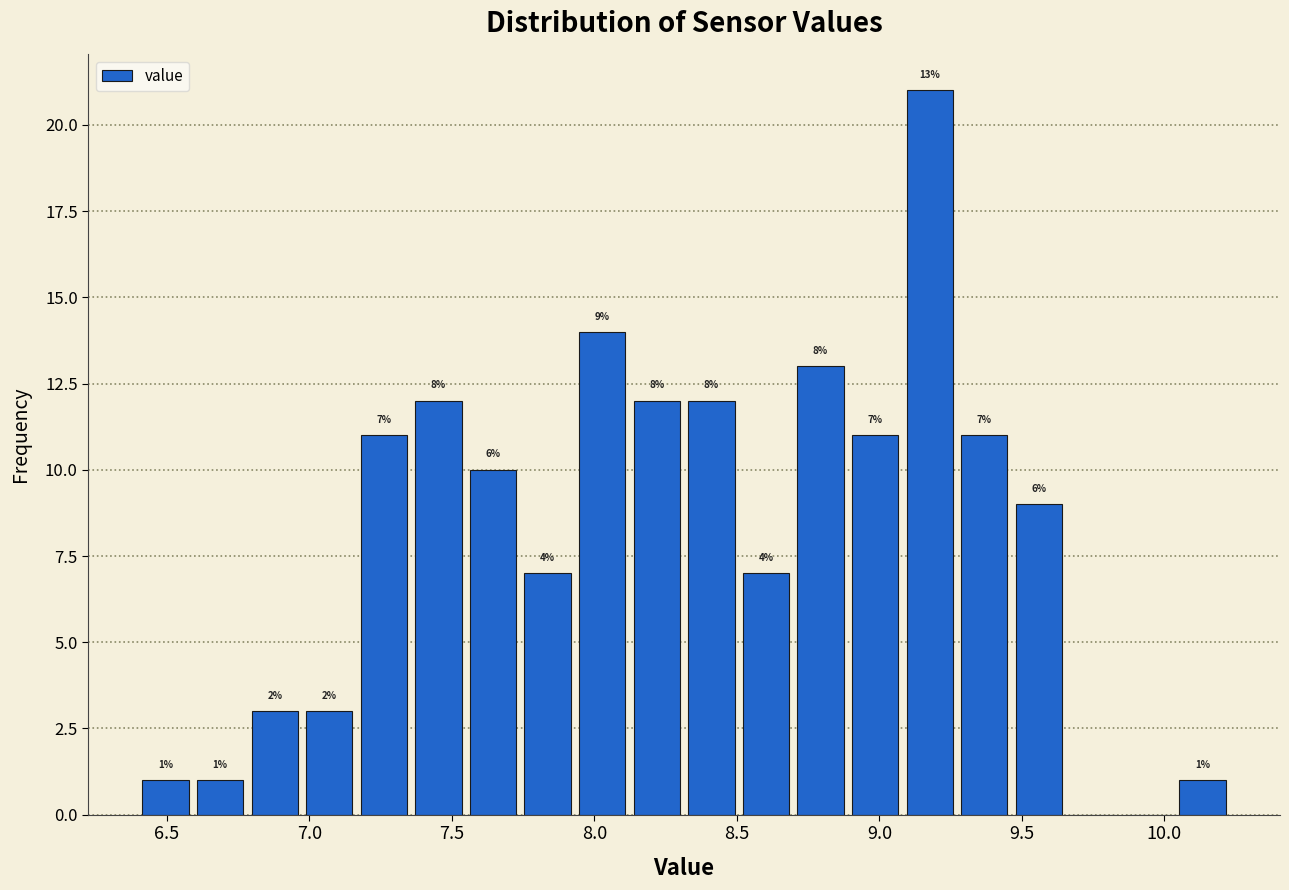

Around what value on the x-axis is the tallest bar? Give the approximate position of its centre, as read against the axis.

9.20